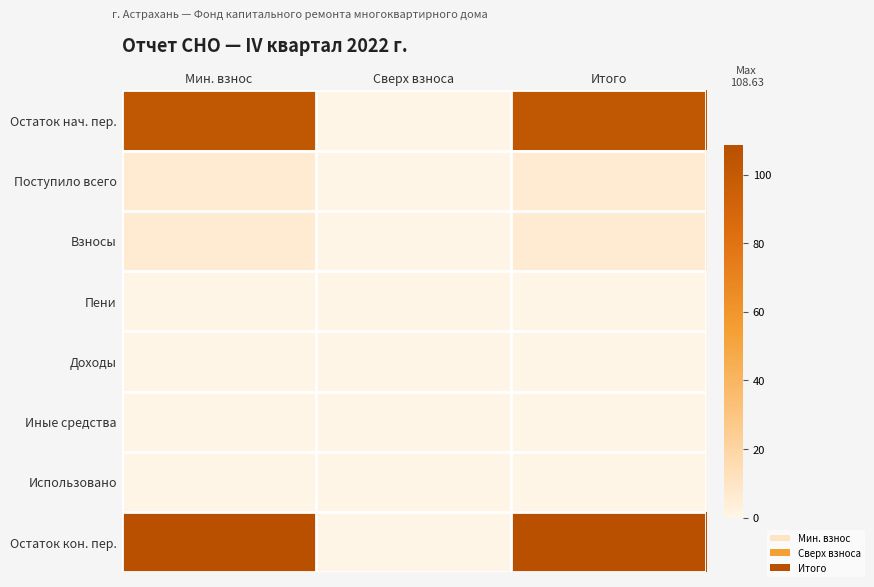

List the series in order of their peak value, highest first.

Остаток кон. пер., Остаток нач. пер., Поступило всего, Взносы, Пени, Доходы, Иные средства, Использовано